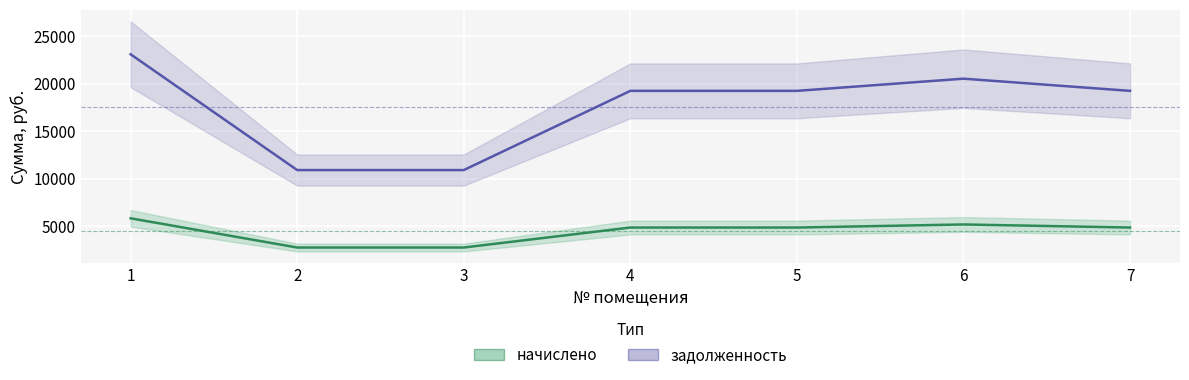

Rank the series at 2 from highest to lowest value.

задолженность, начислено